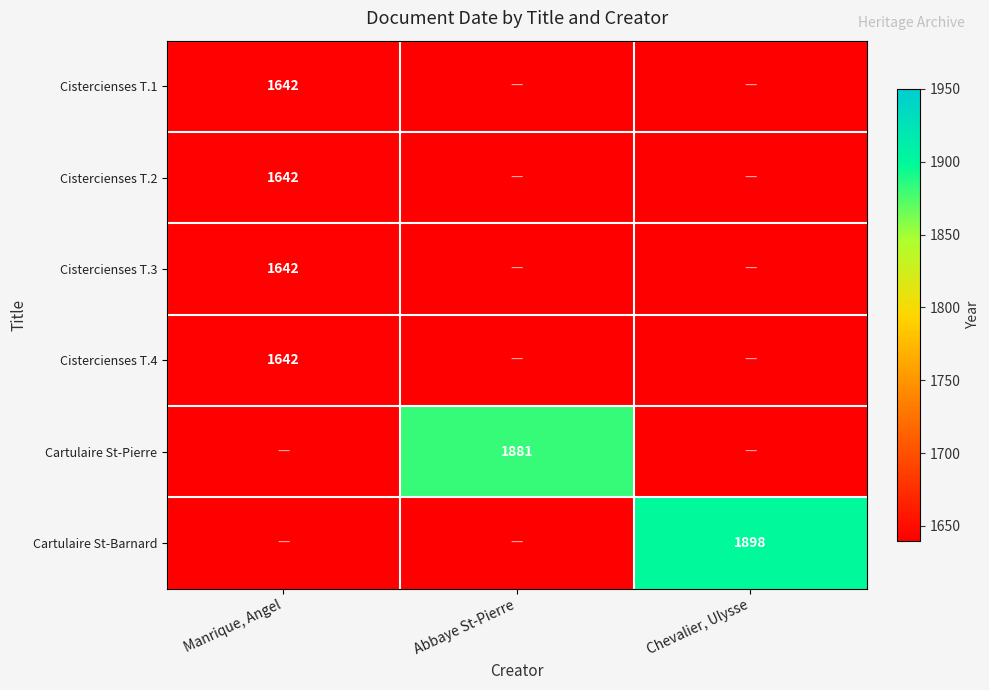

Is it true that Cartulaire St-Barnard equals 1898 at Chevalier, Ulysse?

True